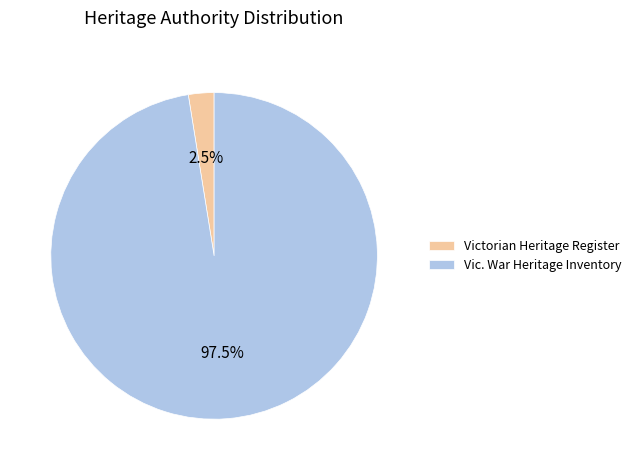

Is Victorian Heritage Register the majority of the pie?

No